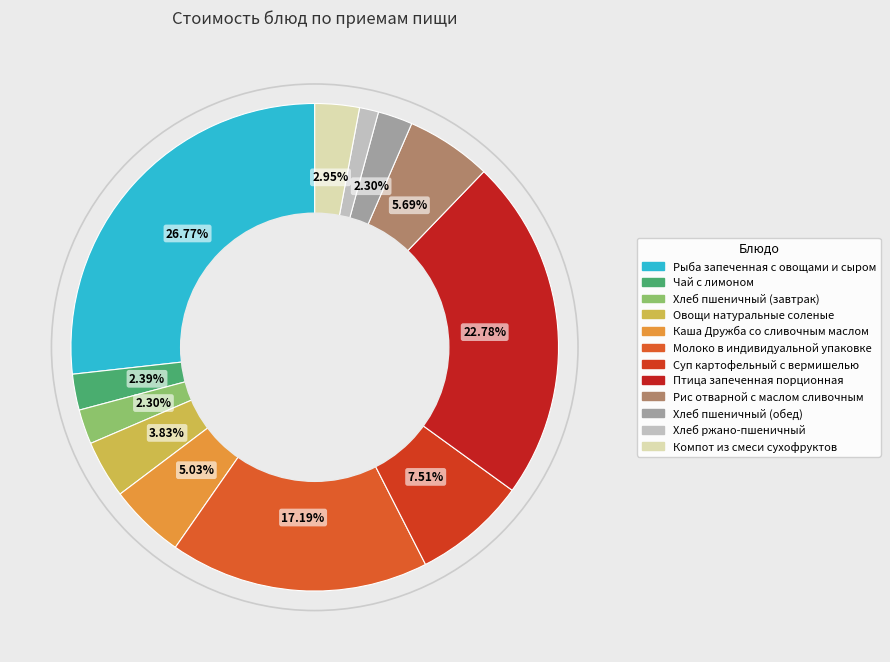

How many slices are in this pie chart?

12